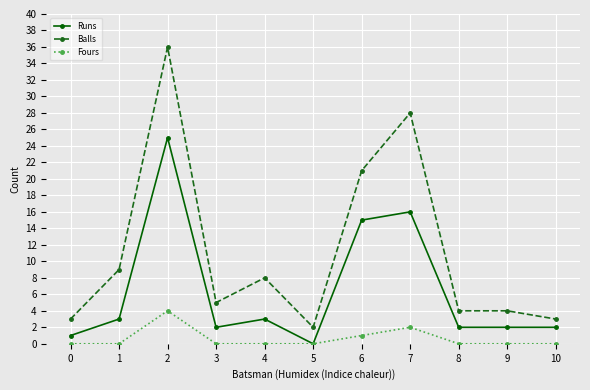

True or false: Balls and Fours cross at least once.

False